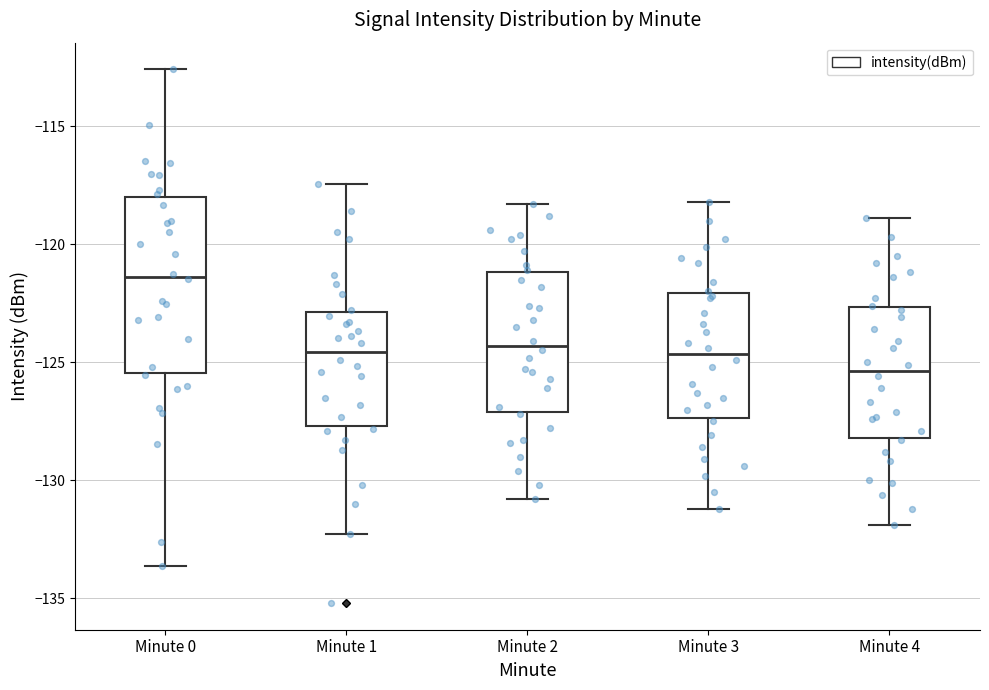

Where is the lower edge of the box for Minute 1 on the y-axis? The values are not printed on the chart, so give them approximately, as read against the axis.

-127.5